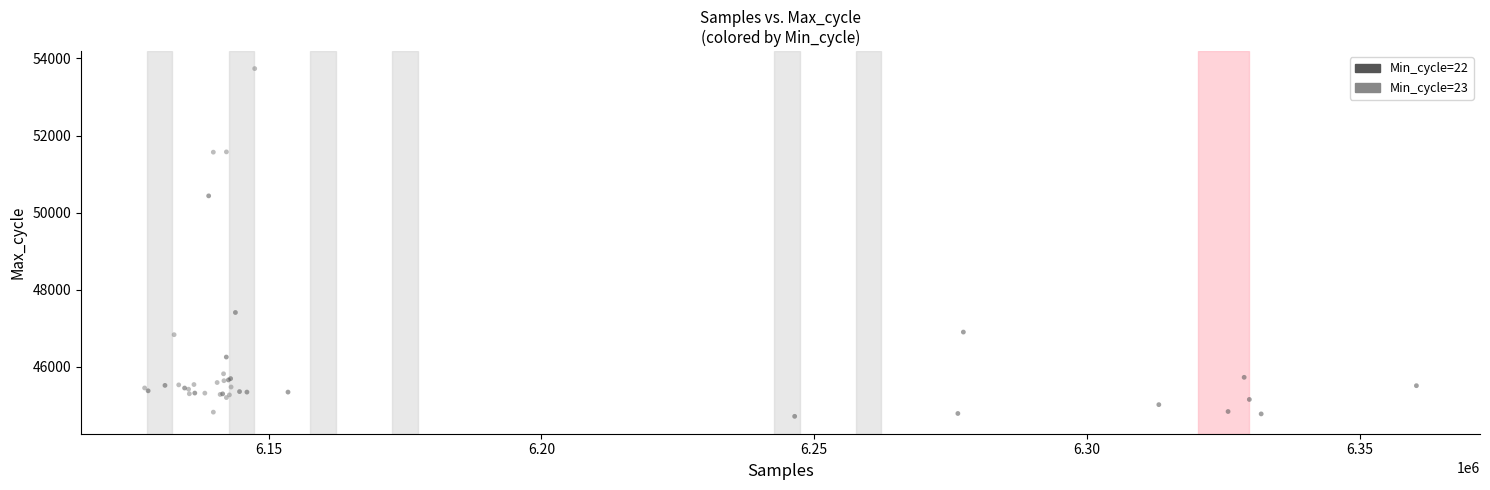

What Y value in the scatter plot is closest to 49225?

50434